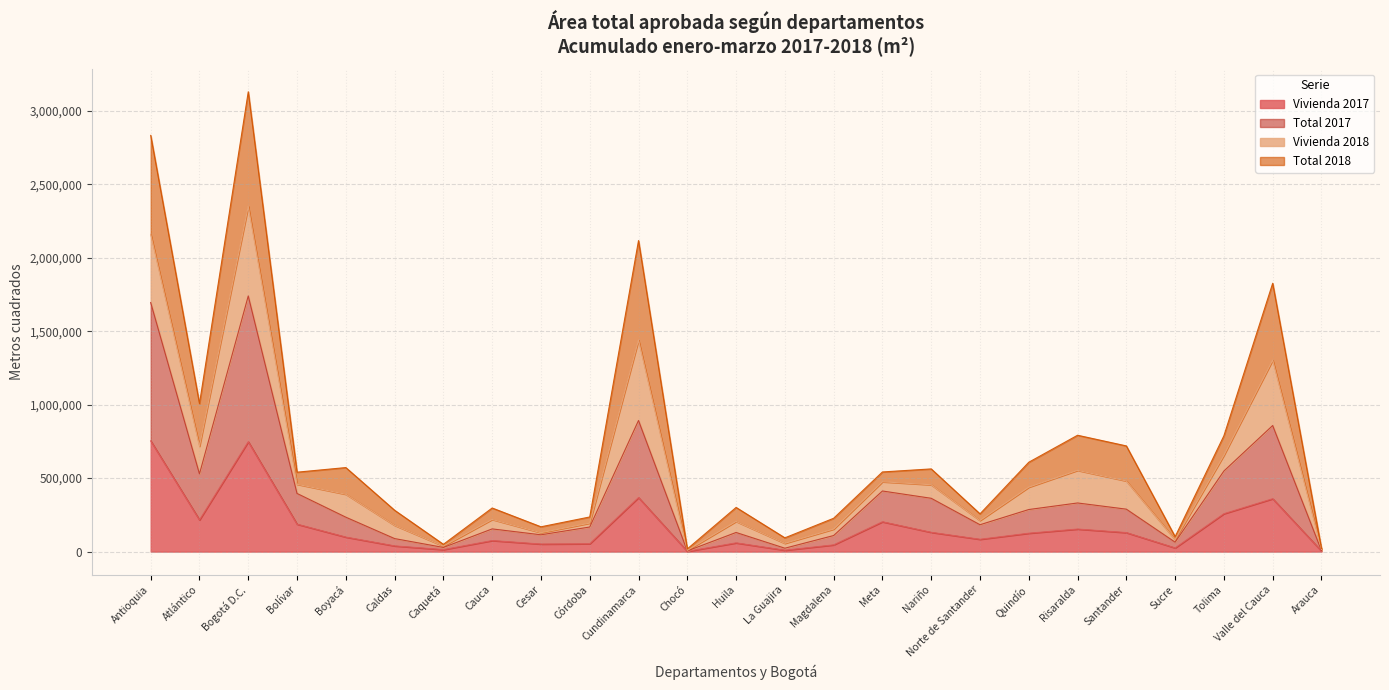

What position from the left is Risaralda?

20